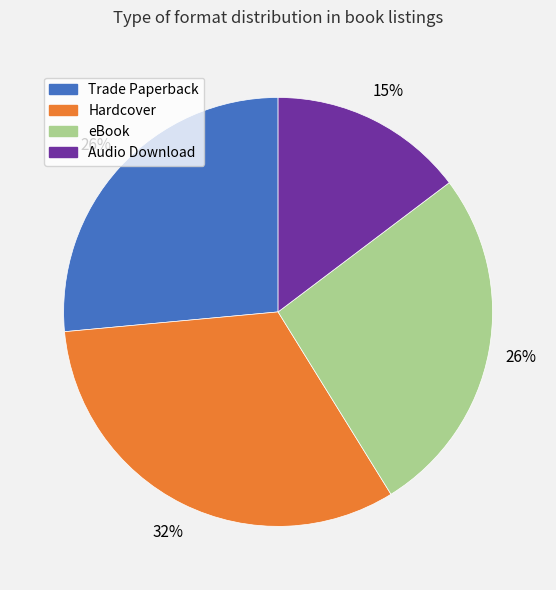

How many slices are in this pie chart?

4